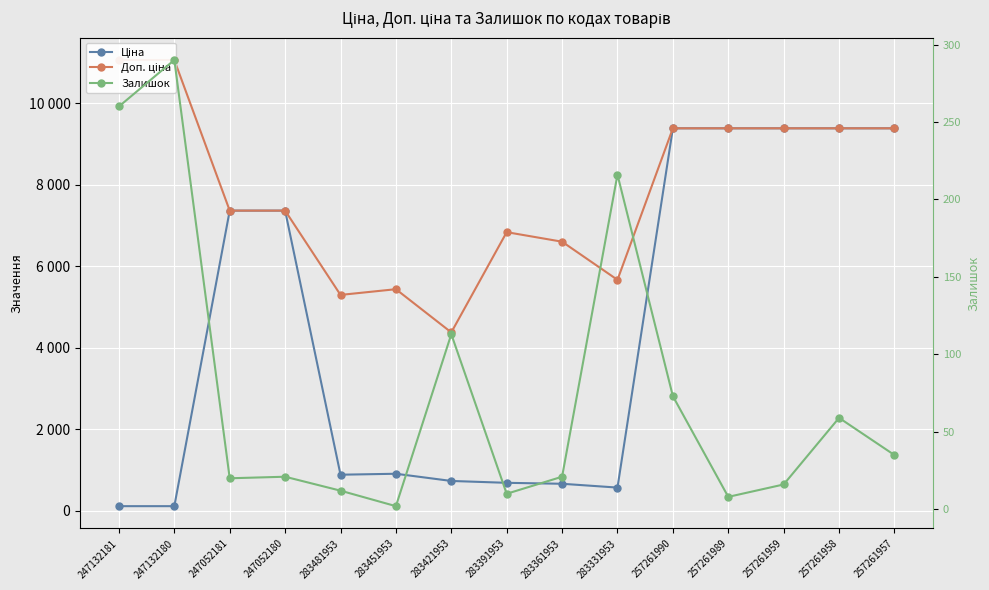

What is the sum of the Залишок values at 257261990 and 283331953?

289.0